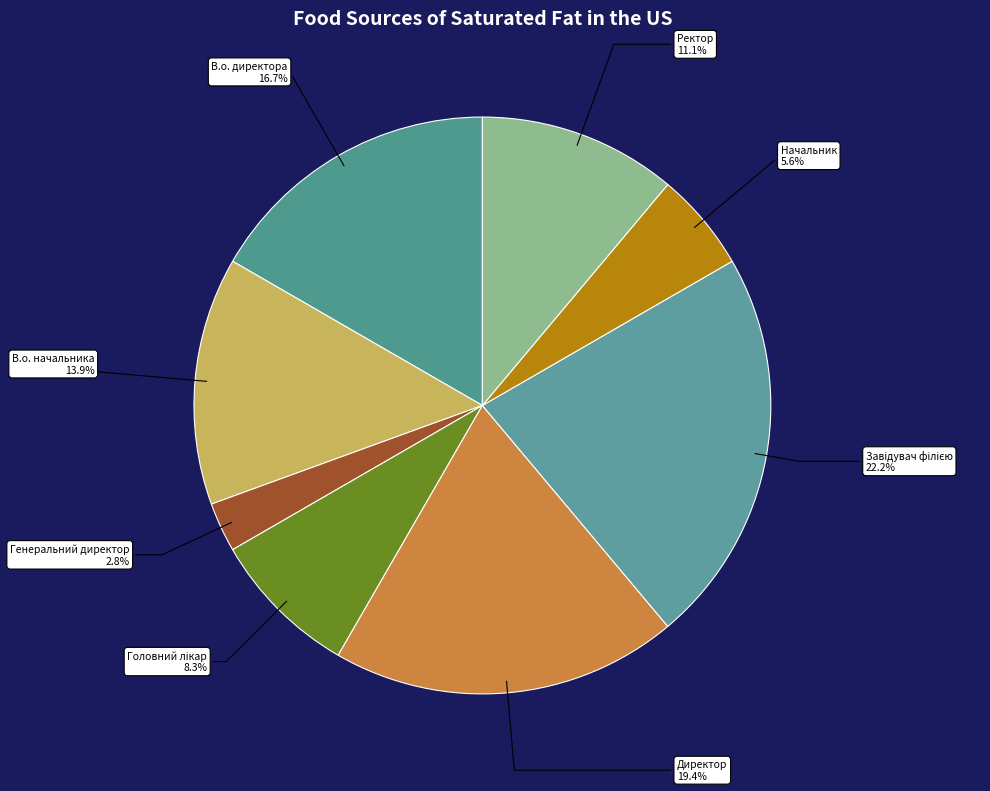

To the nearest percent, what percentage of the pie is В.о. директора?

17%